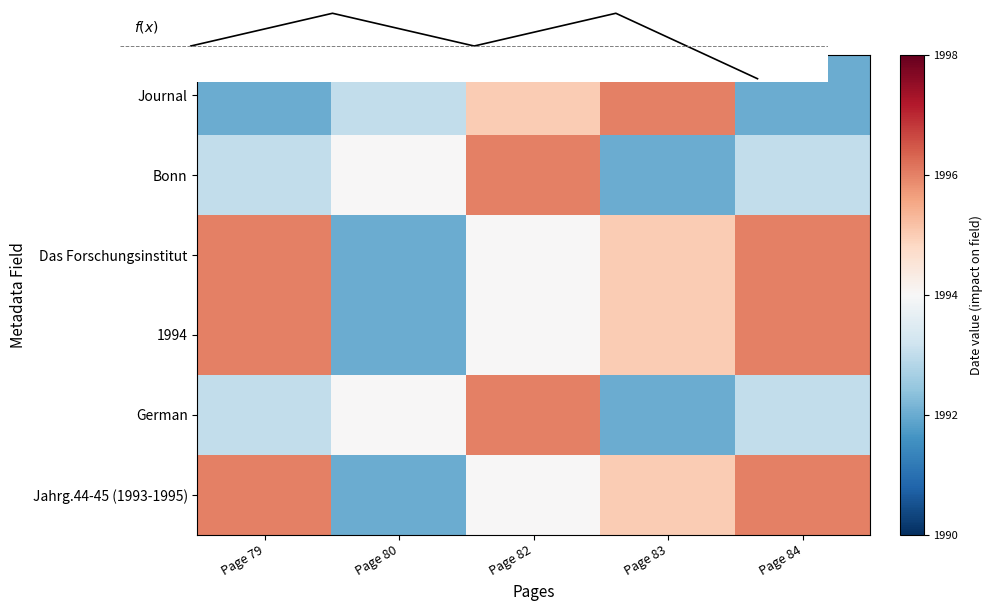

What is the sum of all 1994 values?

9973